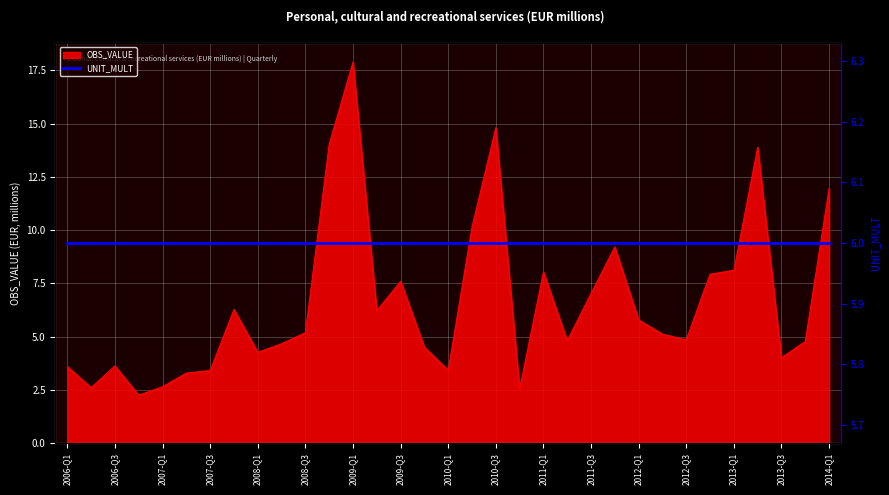

Which category has the lowest value across all series?

2006-Q4